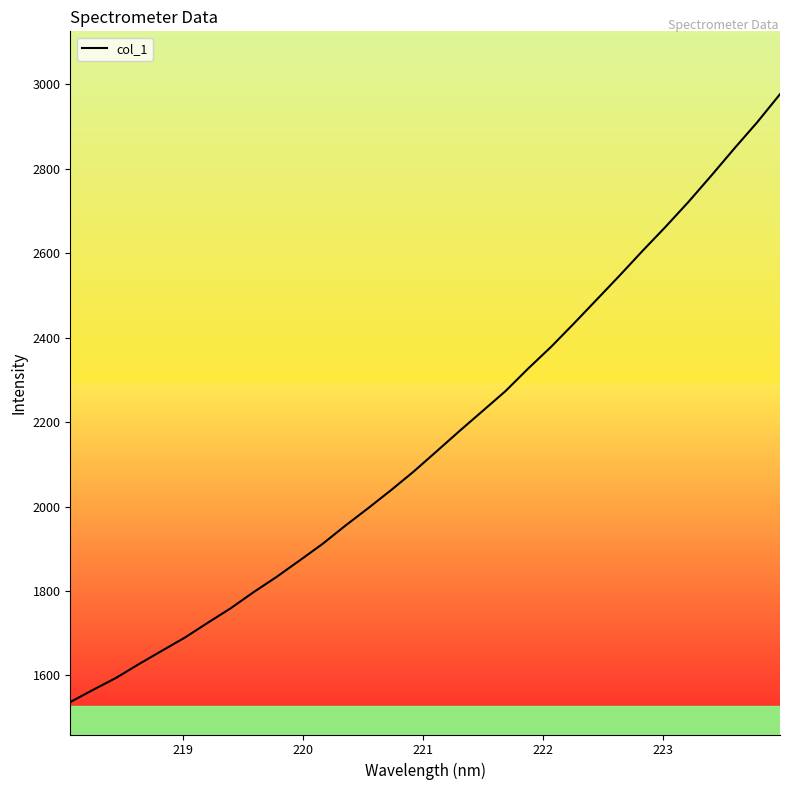

What is the maximum value shown in the chart?

2976.7